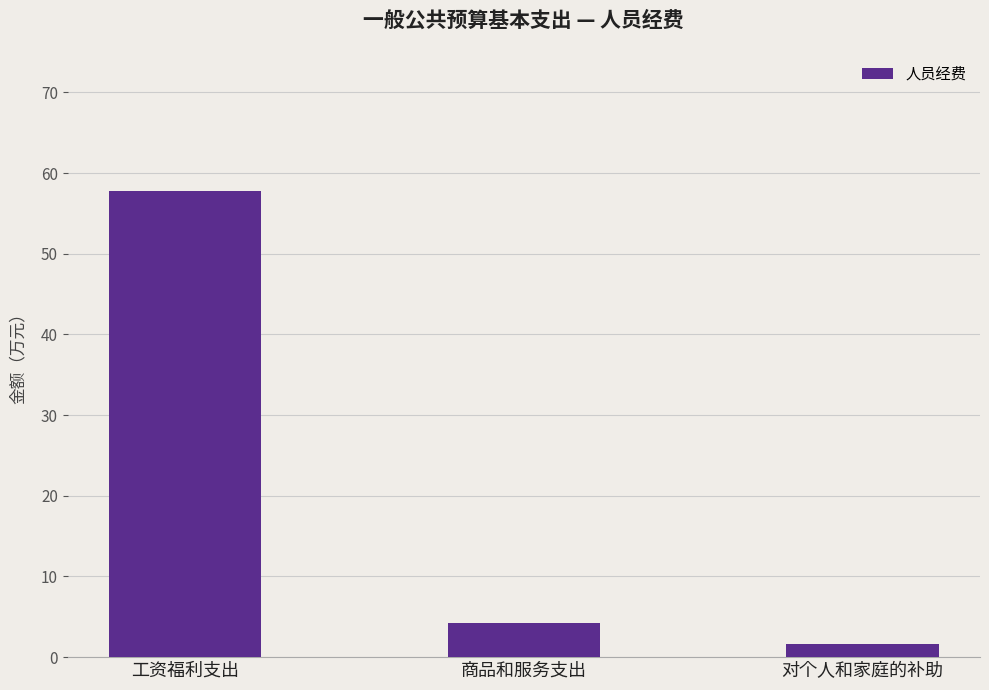

List the labels in order of value, largest first.

工资福利支出, 商品和服务支出, 对个人和家庭的补助